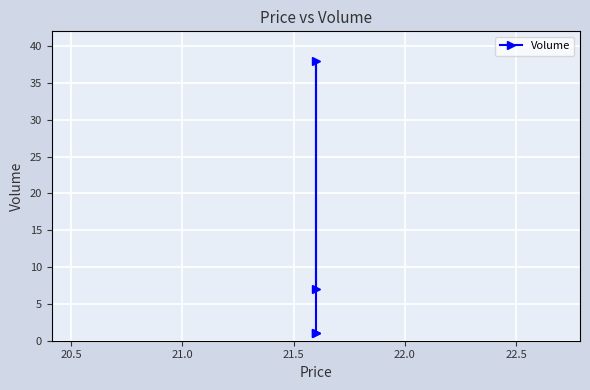

Is this an area chart (filled region under the line)?

No